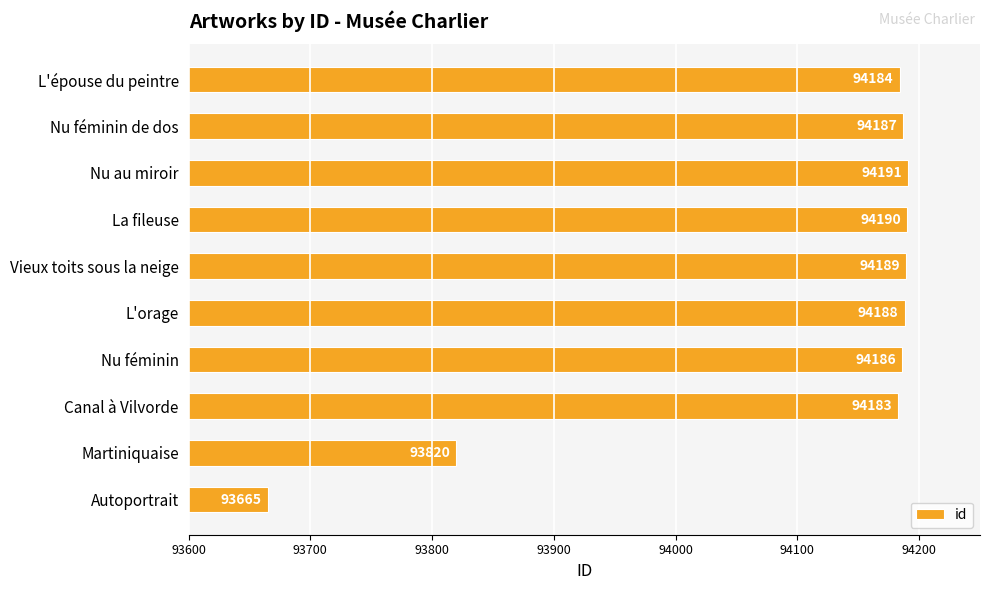

Where is the data nearest to the value 93928?

Martiniquaise